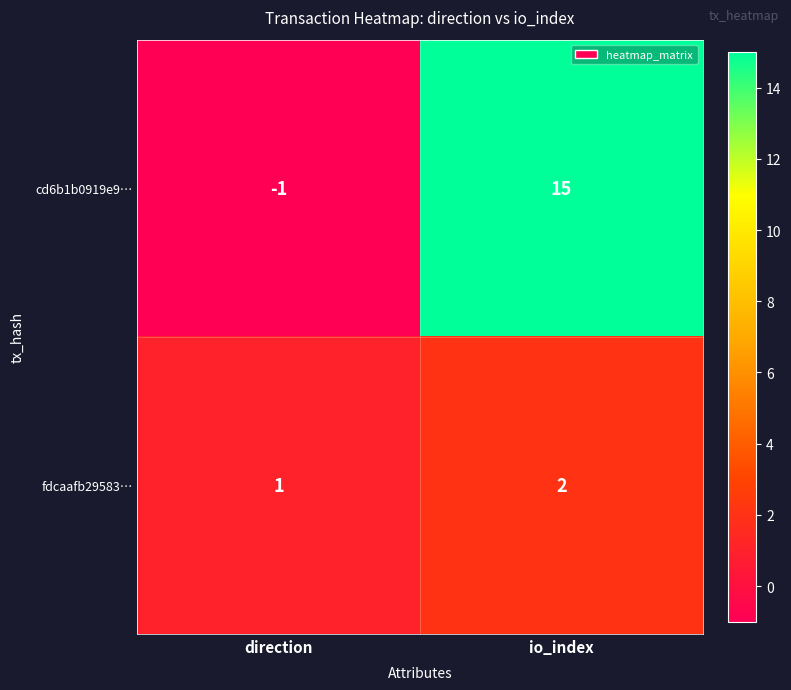

Rank the series by their maximum value, from highest to lowest.

cd6b1b0919e9…, fdcaafb29583…